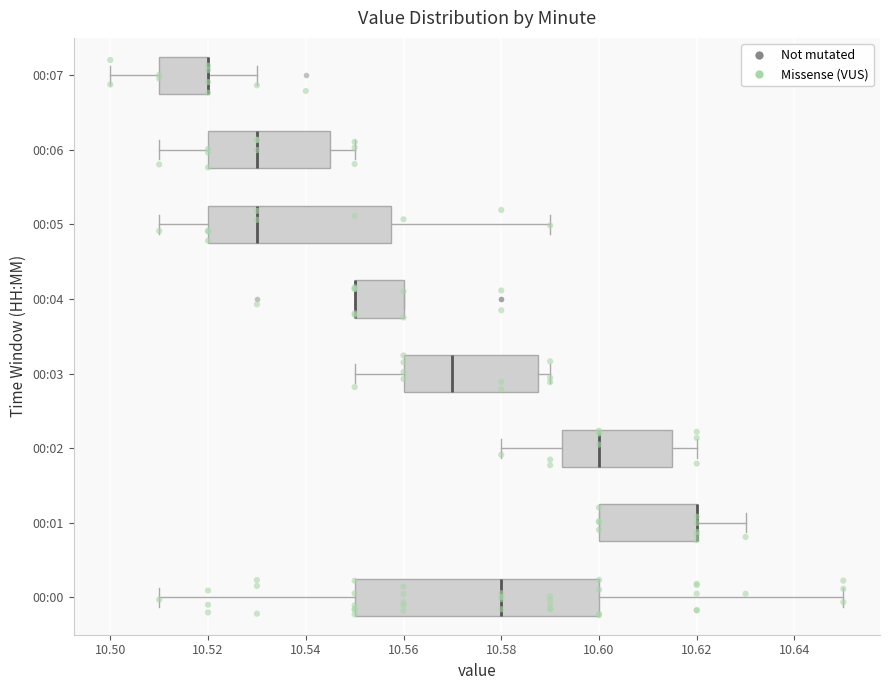

Reading bottom to top, transcribe this box plot: for each box, give where its median line is, the range the box spans, and where its two whiskers end, as read against the x-axis. The values are not printed on the chart, so give them approximately, as read against the axis.

00:00: median 10.580, box 10.550 to 10.600, whiskers 10.510 to 10.650
00:01: median 10.620 (drawn on the box's right edge), box 10.600 to 10.620, whiskers 10.600 to 10.630
00:02: median 10.600, box 10.592 to 10.616, whiskers 10.580 to 10.620
00:03: median 10.570, box 10.560 to 10.588, whiskers 10.550 to 10.590
00:04: median 10.550 (drawn on the box's left edge), box 10.550 to 10.560, whiskers 10.550 to 10.560
00:05: median 10.530, box 10.520 to 10.558, whiskers 10.510 to 10.590
00:06: median 10.530, box 10.520 to 10.546, whiskers 10.510 to 10.550
00:07: median 10.520 (drawn on the box's right edge), box 10.510 to 10.520, whiskers 10.500 to 10.530